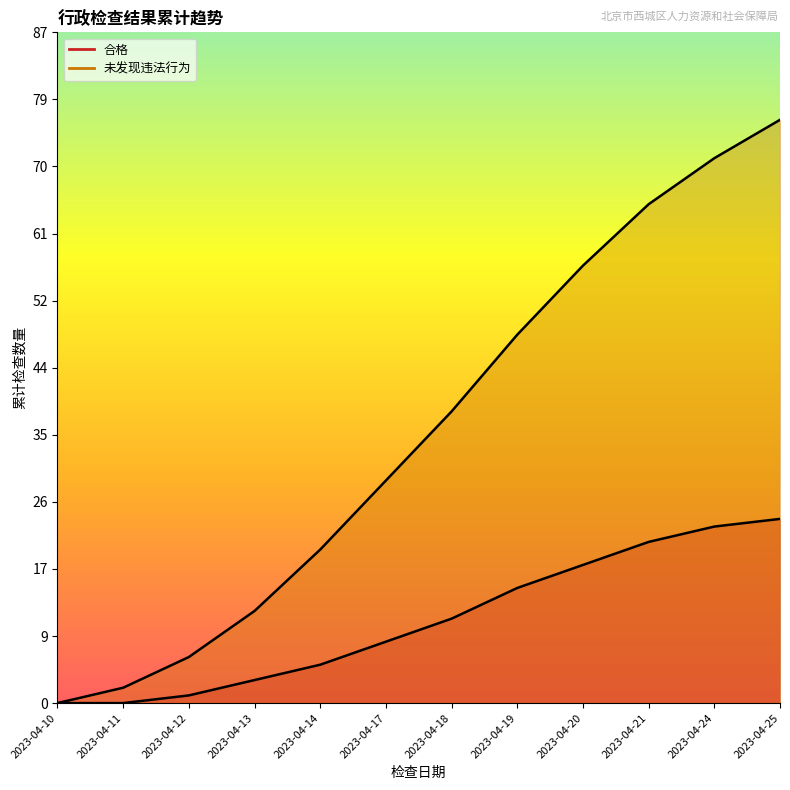

At which label is 合格 closest to 12?

2023-04-18